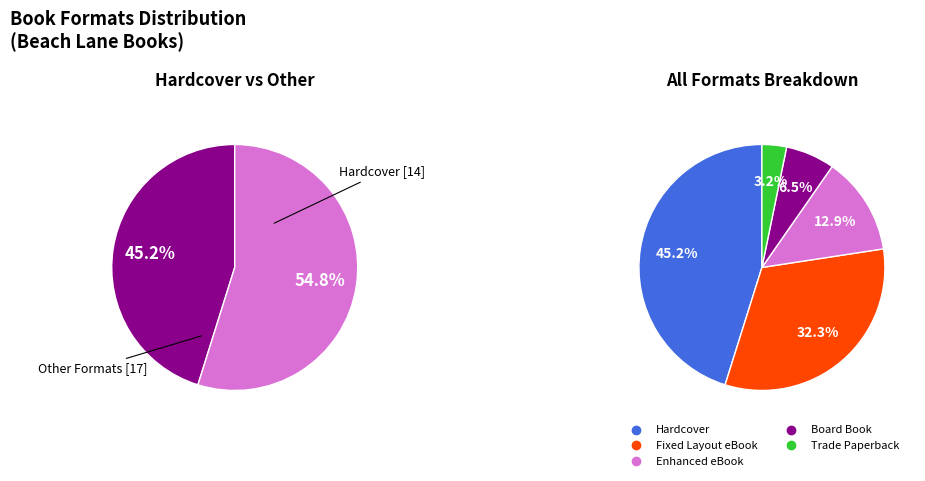

To the nearest percent, what portion does Fixed Layout eBook represent?

32%